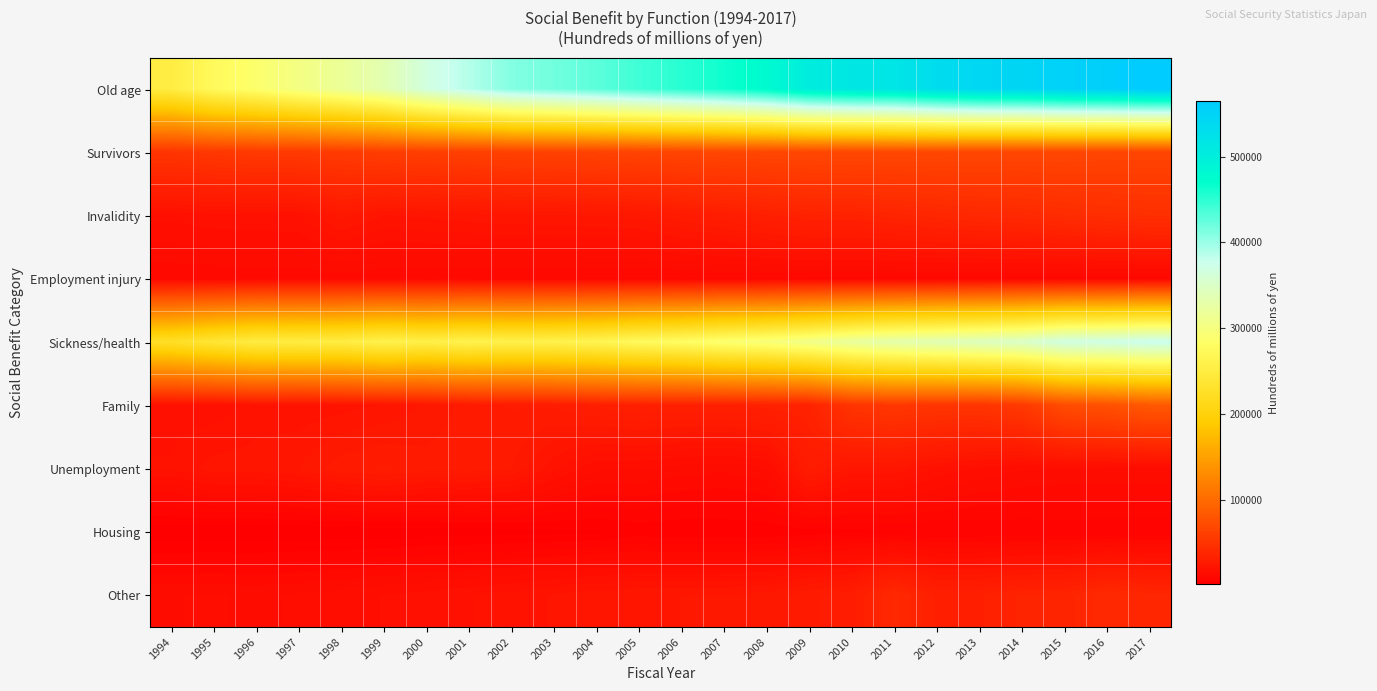

Between 2003 and 2013, which is larger?

2013